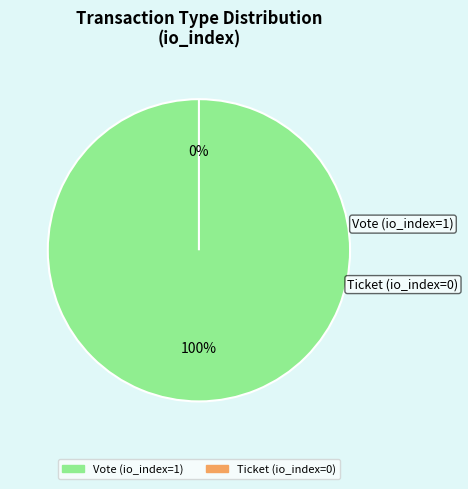

What percentage is the Vote slice, to the nearest percent?

100%